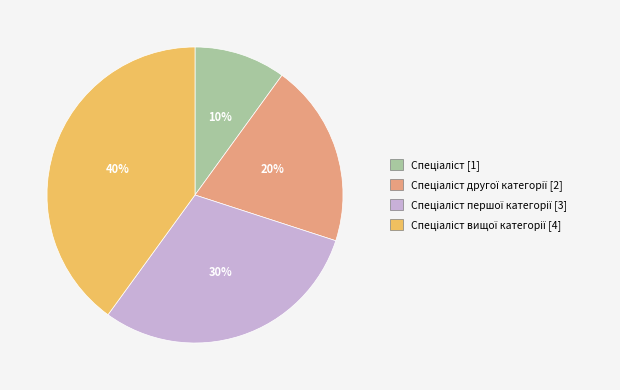

How many slices are in this pie chart?

4